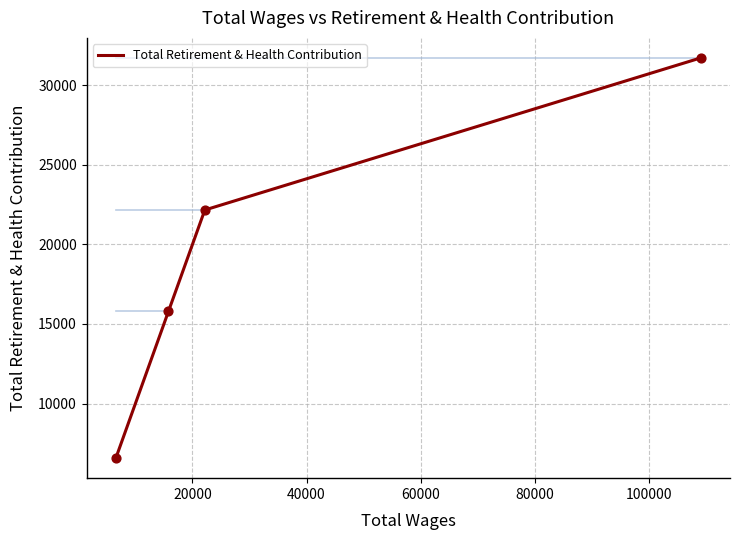

True or false: the data has more than 2 interior local peaks.

False